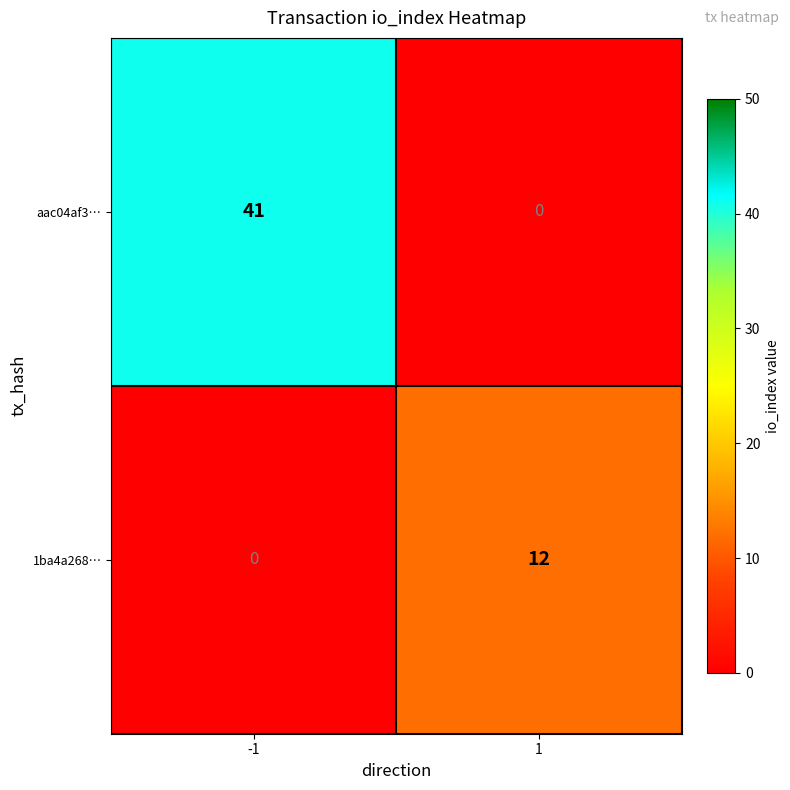

What is the sum of the aac04af3… values at 1 and -1?

41